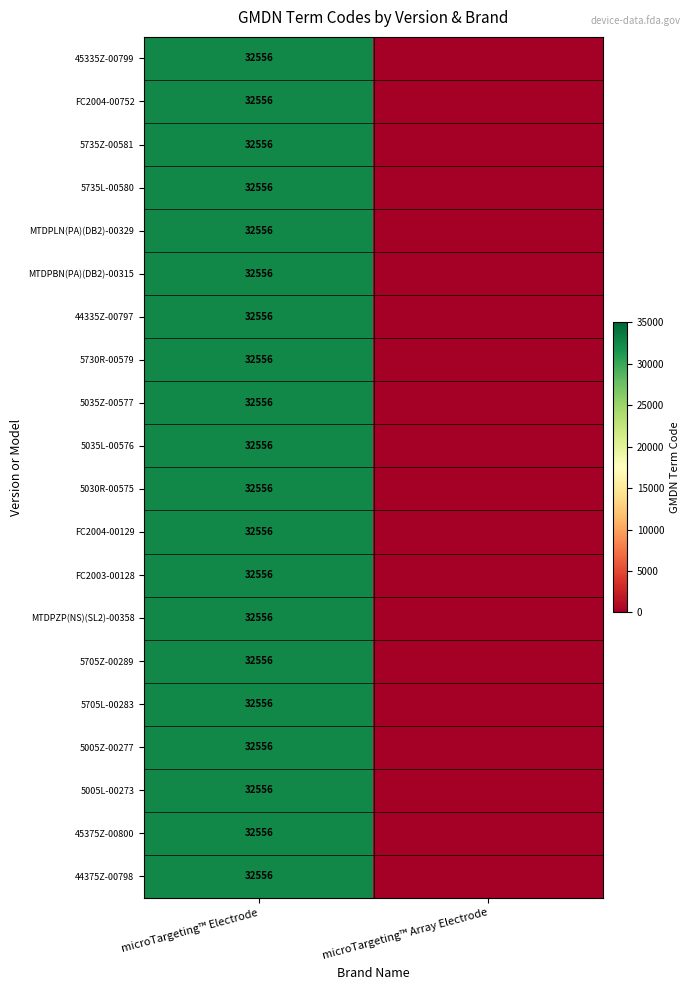

The FC2004-00752 series shows 32556 at microTargeting™ Electrode. True or false?

True